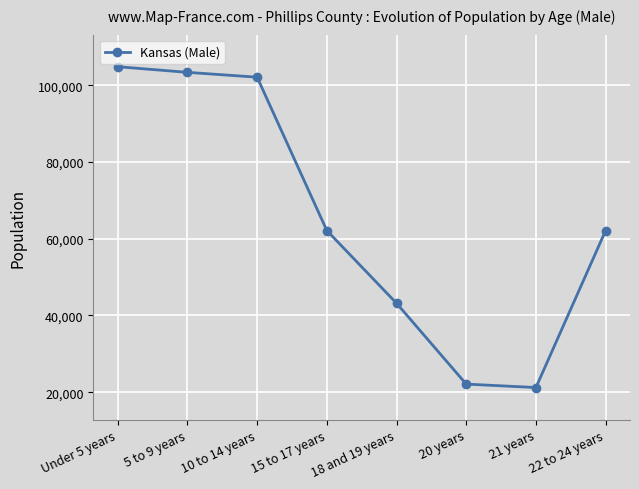

The value at Under 5 years is 166838. True or false?

False